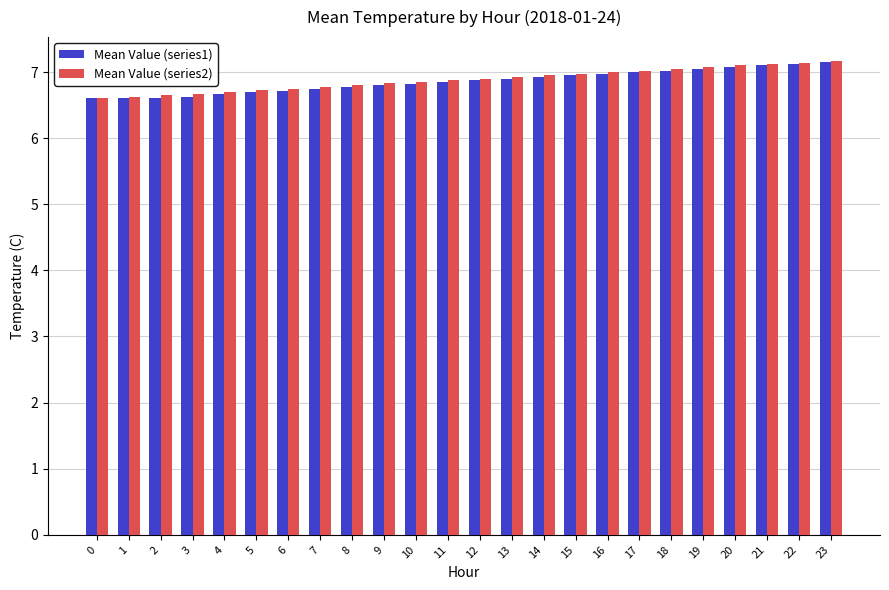

What is the average value of the Mean Value (series1) series?

6.9